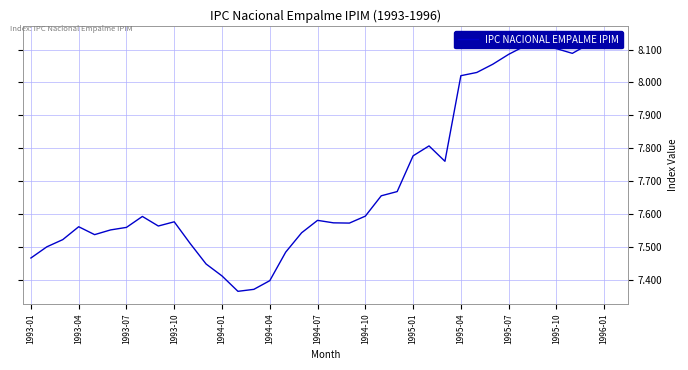

What is the ratio of the value at 1993-10 to the value at 26?

1.0